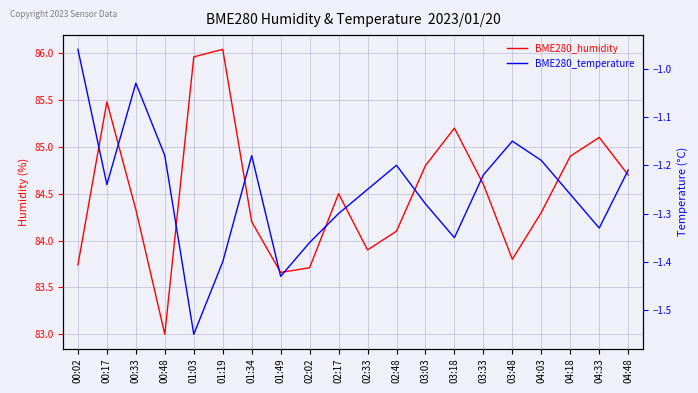

Between 02:33 and 02:48, which series saw the biggest shift?

BME280_humidity